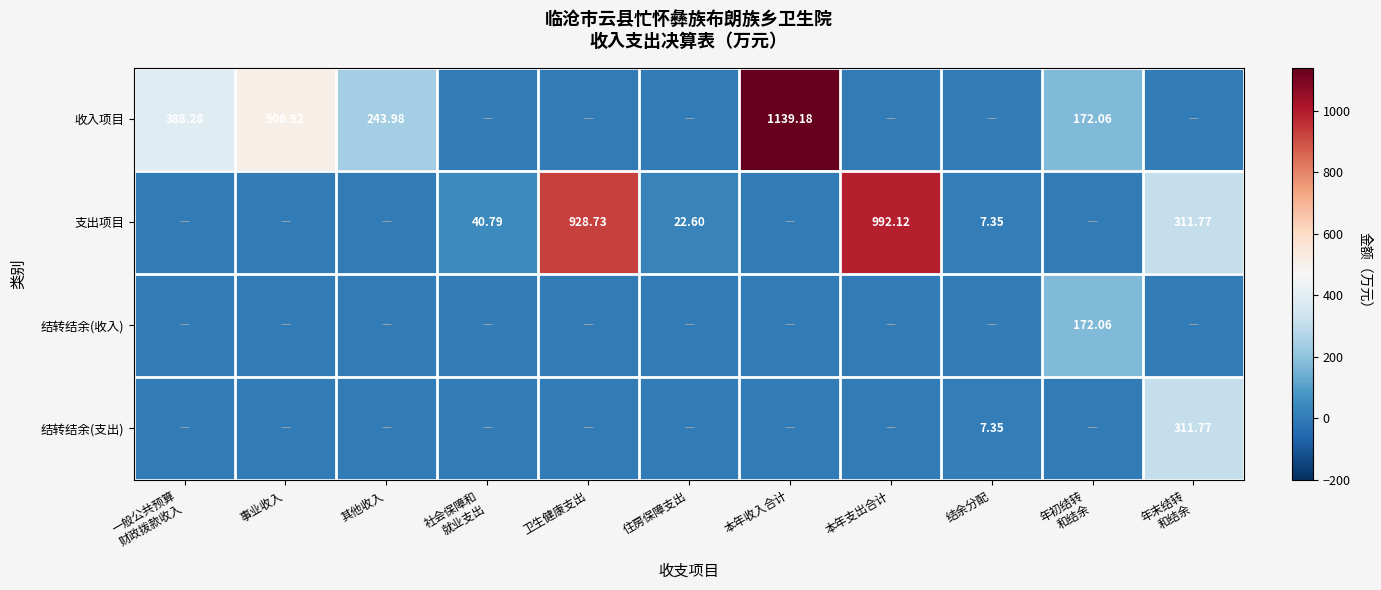

How many data points does each series have?

11